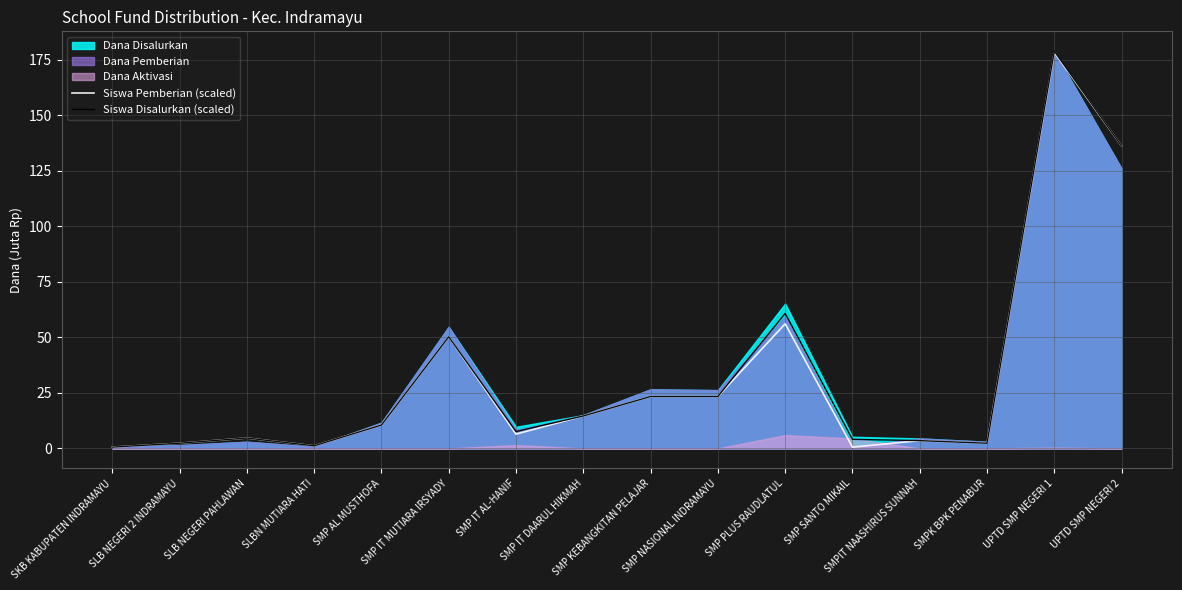

Reading right to left, extract all data points from this chart.

Siswa Pemberian (scaled): UPTD SMP NEGERI 2=136.2	UPTD SMP NEGERI 1=178.3	SMPK BPK PENABUR=2.3	SMPIT NAASHIRUS SUNNAH=3.5	SMP SANTO MIKAIL=0.6	SMP PLUS RAUDLATUL=56.1	SMP NASIONAL INDRAMAYU=23.4	SMP KEBANGKITAN PELAJAR=23.4	SMP IT DAARUL HIKMAH=14.6	SMP IT AL-HANIF=6.4	SMP IT MUTIARA IRSYADY=50.3	SMP AL MUSTHOFA=10.5	SLBN MUTIARA HATI=1.2	SLB NEGERI PAHLAWAN=4.7	SLB NEGERI 2 INDRAMAYU=2.3	SKB KABUPATEN INDRAMAYU=0.6
Siswa Disalurkan (scaled): UPTD SMP NEGERI 2=136.2	UPTD SMP NEGERI 1=178.9	SMPK BPK PENABUR=2.3	SMPIT NAASHIRUS SUNNAH=3.5	SMP SANTO MIKAIL=4.1	SMP PLUS RAUDLATUL=60.8	SMP NASIONAL INDRAMAYU=23.4	SMP KEBANGKITAN PELAJAR=23.4	SMP IT DAARUL HIKMAH=14.6	SMP IT AL-HANIF=7.6	SMP IT MUTIARA IRSYADY=50.3	SMP AL MUSTHOFA=10.5	SLBN MUTIARA HATI=1.2	SLB NEGERI PAHLAWAN=4.7	SLB NEGERI 2 INDRAMAYU=2.3	SKB KABUPATEN INDRAMAYU=0.6